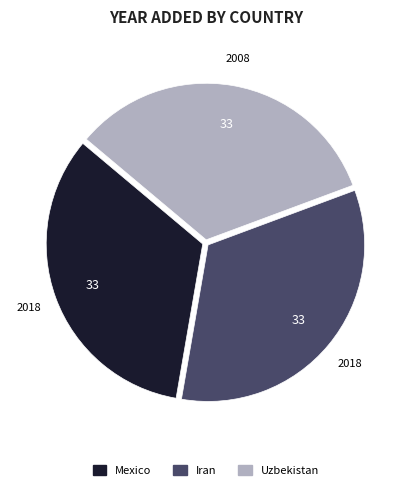

Does Uzbekistan represent more than half of the total?

No